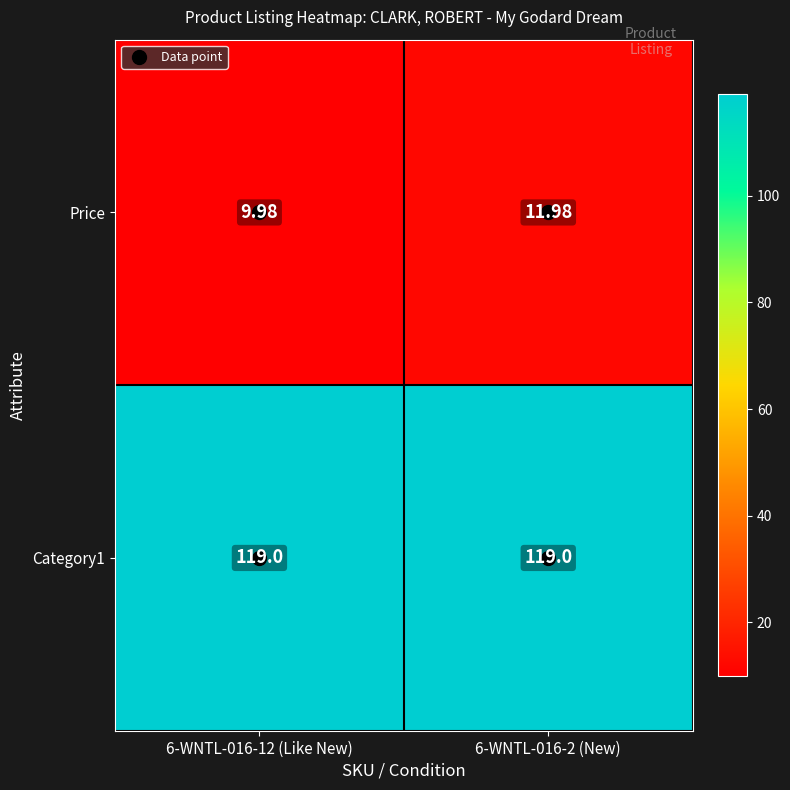

Which series has the widest spread of values?

Price